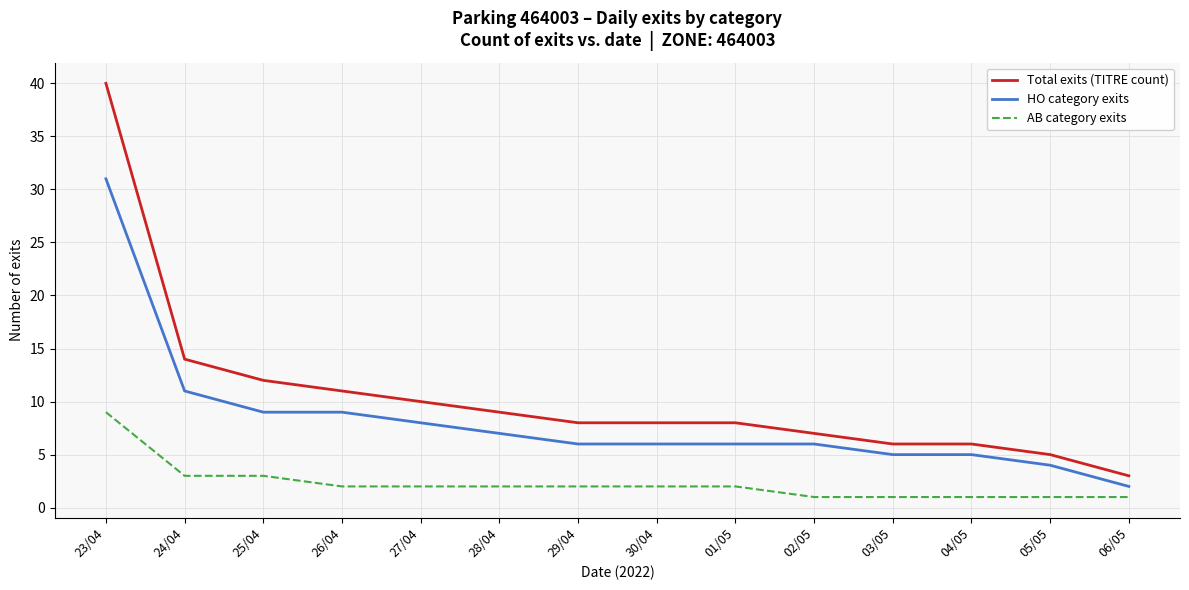

What is the minimum value for AB category exits?

1